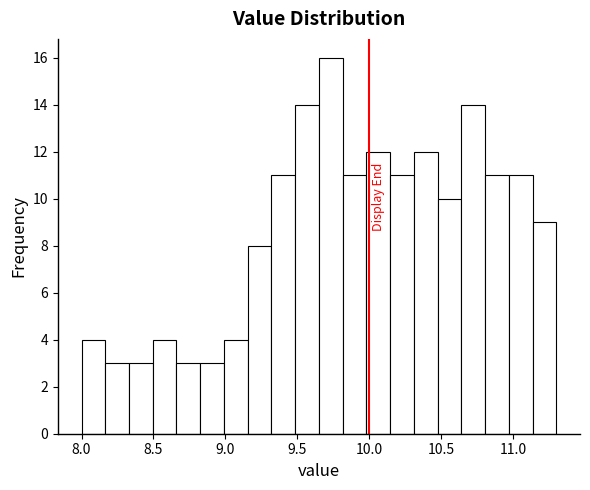

Read against the x-axis, roughly where is the centre of the tallest bar?

9.75